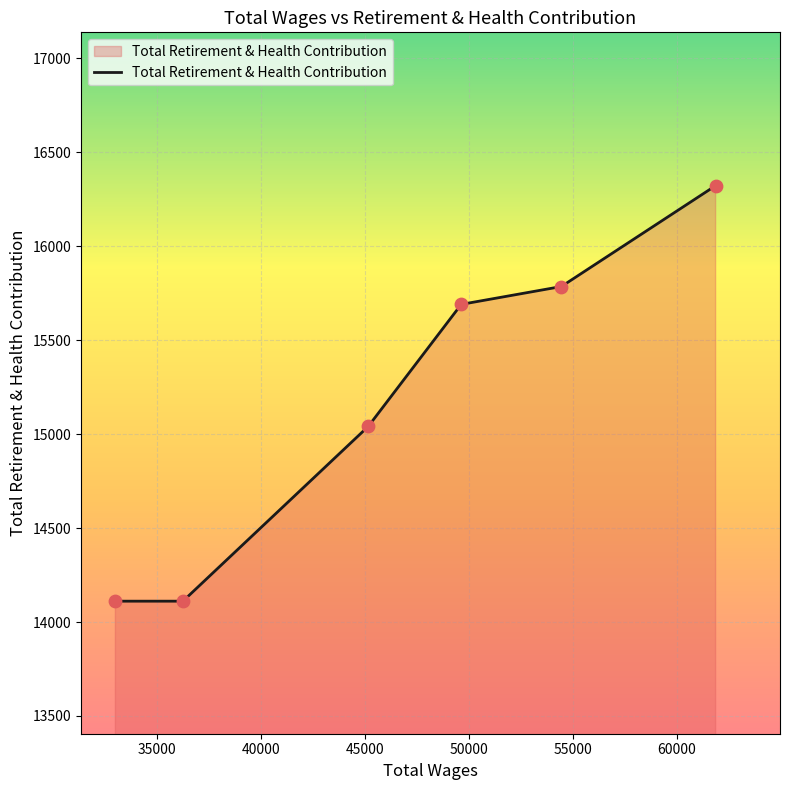

True or false: there are more than 0 points higher than both neighbors.

False